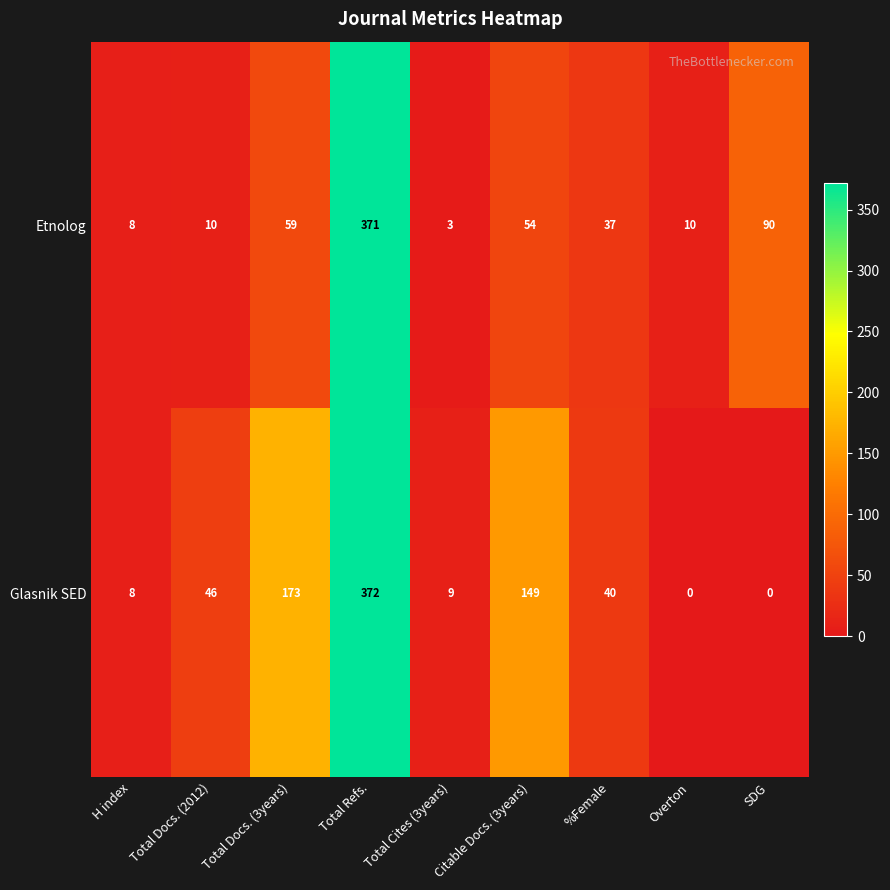

Rank the series by their maximum value, from highest to lowest.

Glasnik SED, Etnolog